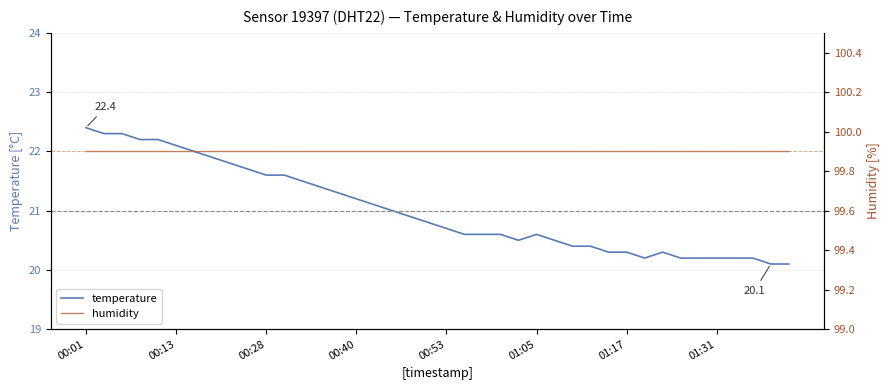

At which label does humidity reach its peak?

00:01